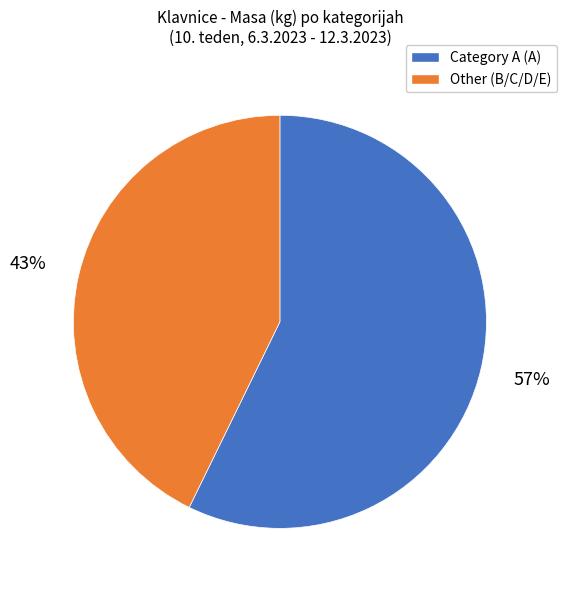

Which has a higher value, Category A (A) or Other (B/C/D/E)?

Category A (A)